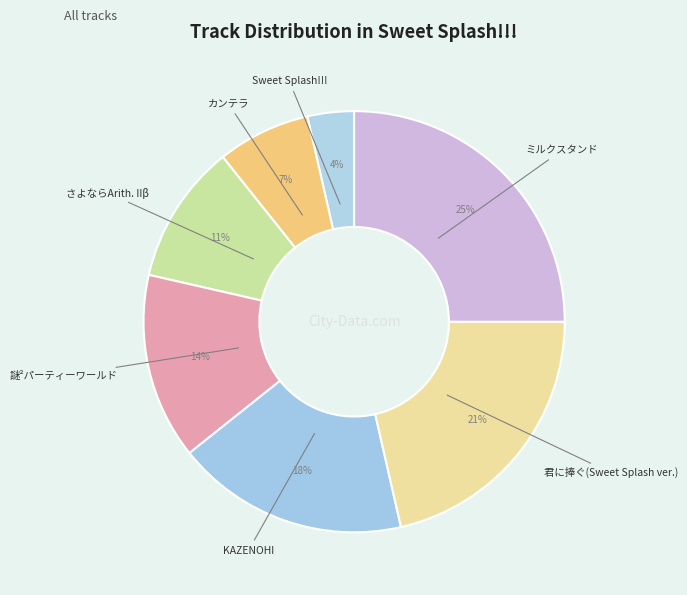

How many segments does this pie chart have?

7